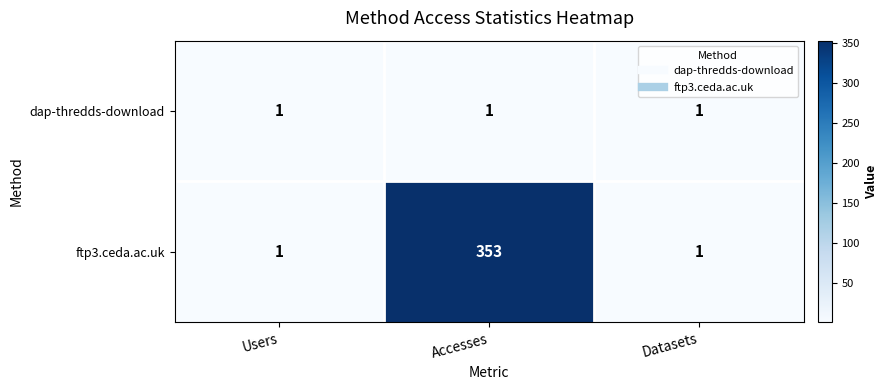

At how many categories does at least one series exceed 280?

1